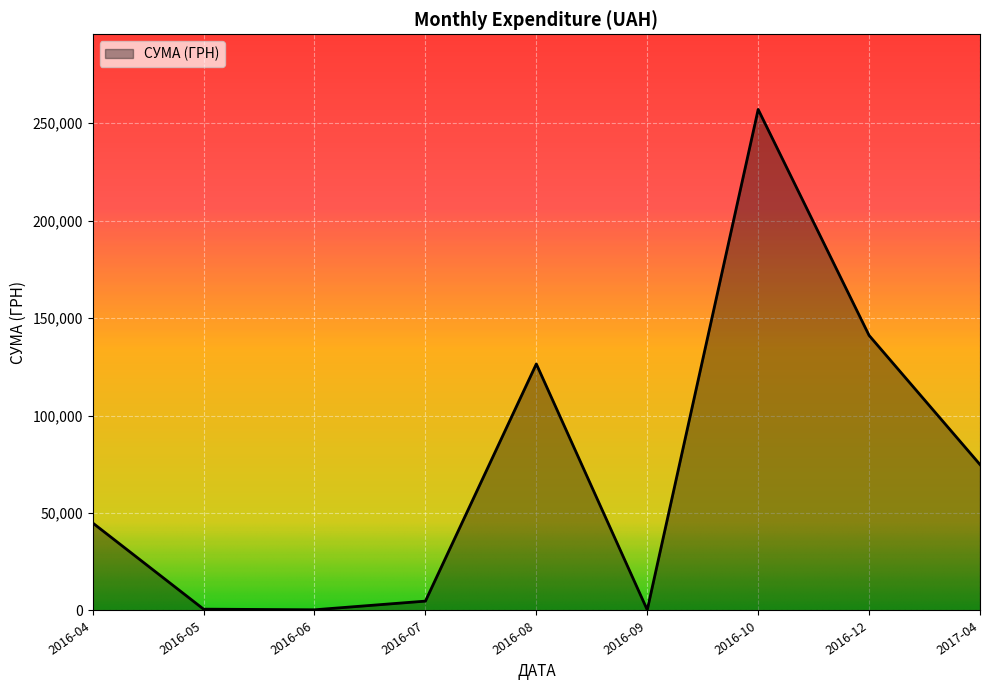

Which label corresponds to the largest value in the chart?

2016-10